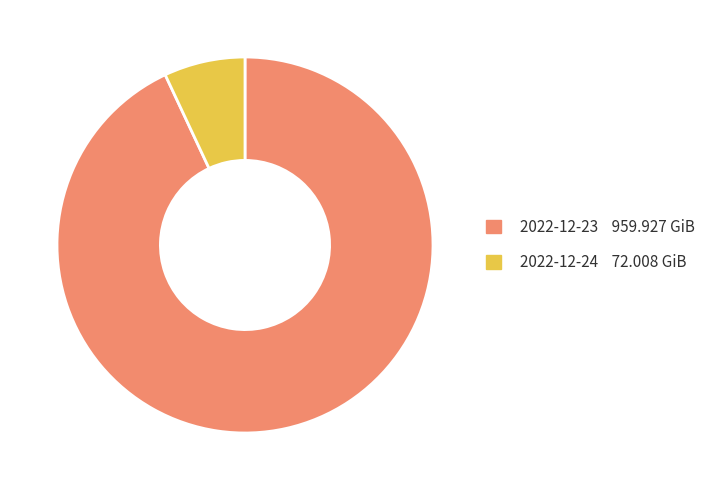

The 2022-12-23 slice represents 93% of the pie. True or false?

True